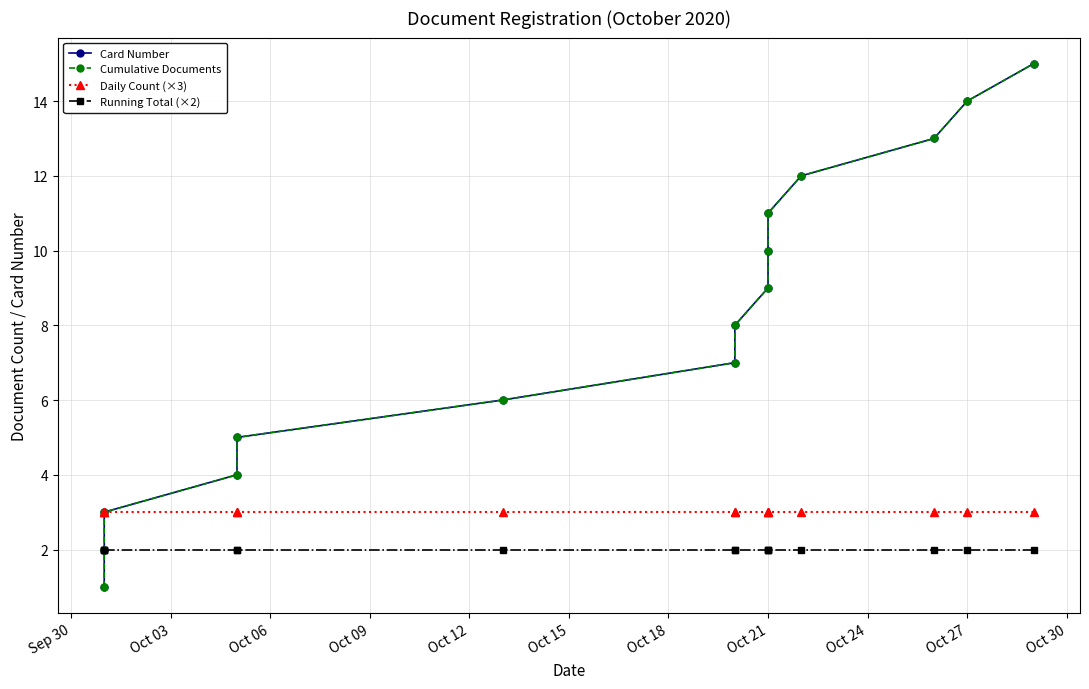

What is the spread (max minus min) of values at Oct 12?

3